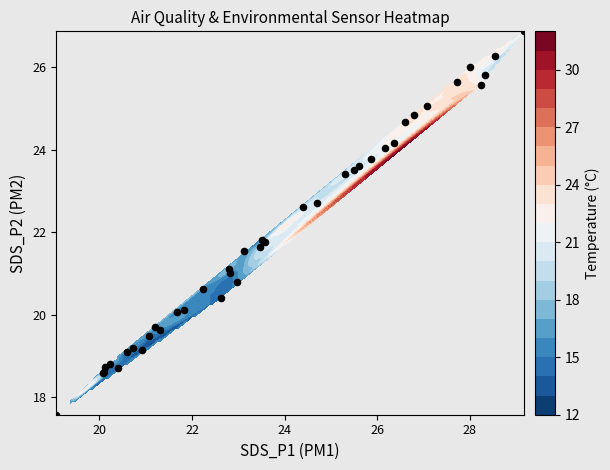

What is the difference between the maximum and minimum values?

9.3